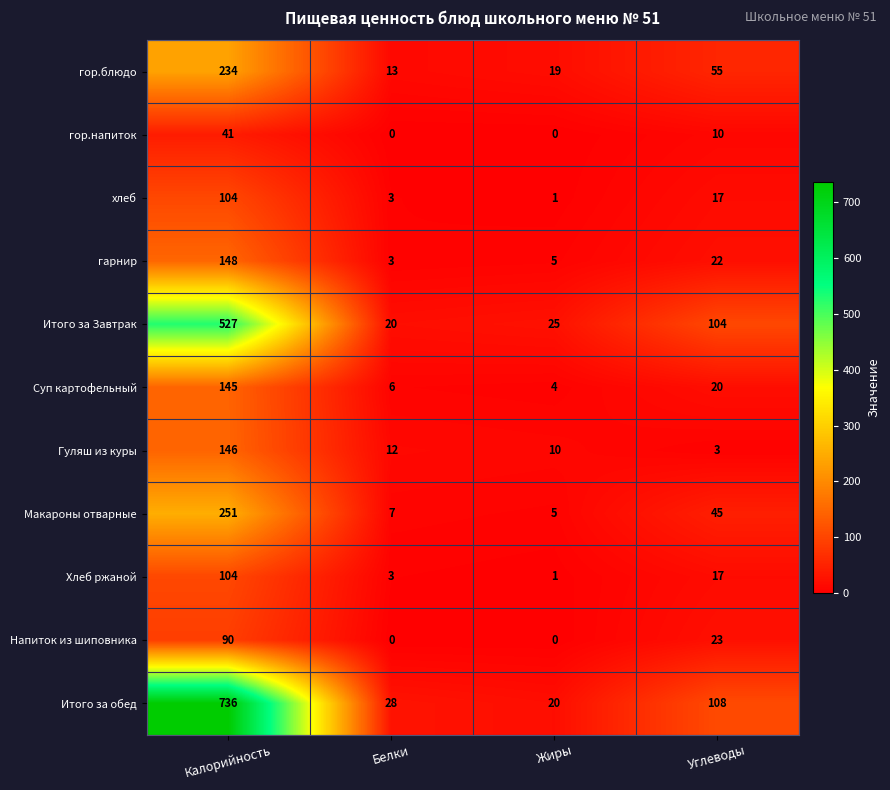

At how many categories does at least one series exceed 687?

1